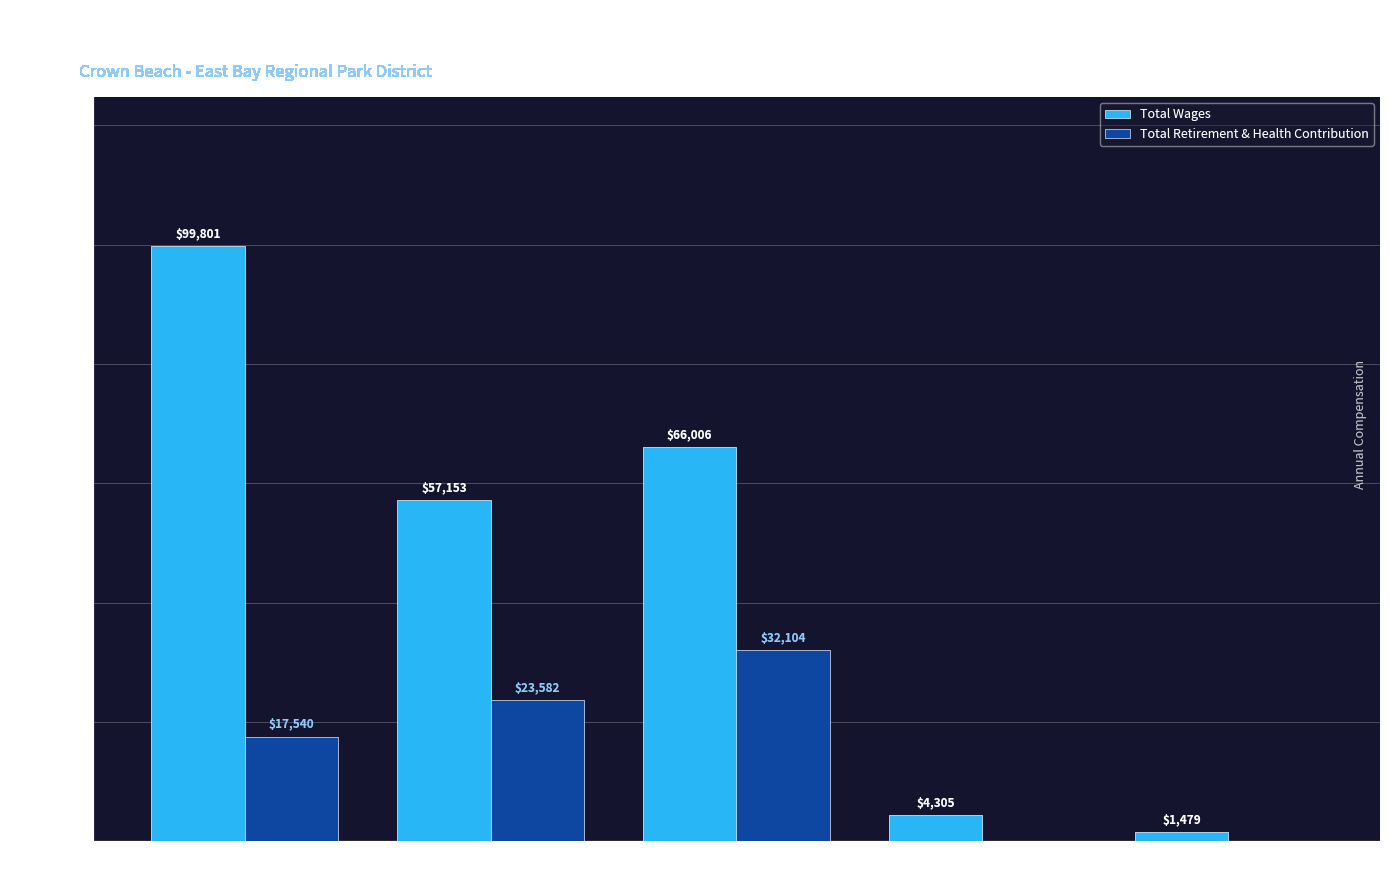

What is the greatest value displayed?

99801.0